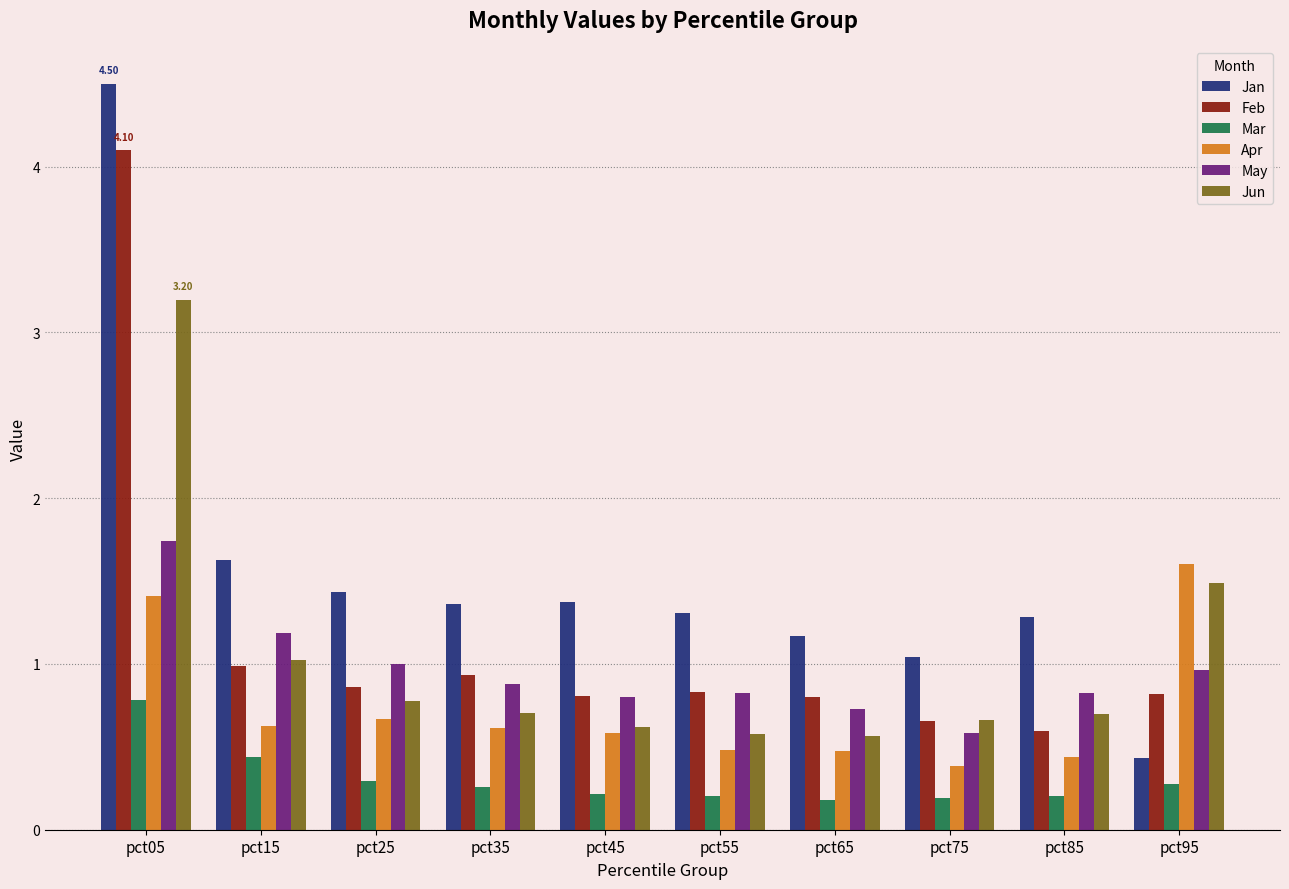

Reading left to right, extract all data points from this chart.

Jan: pct05=4.5	pct15=1.6	pct25=1.4	pct35=1.4	pct45=1.4	pct55=1.3	pct65=1.2	pct75=1.0	pct85=1.3	pct95=0.4
Feb: pct05=4.1	pct15=1.0	pct25=0.9	pct35=0.9	pct45=0.8	pct55=0.8	pct65=0.8	pct75=0.7	pct85=0.6	pct95=0.8
Mar: pct05=0.8	pct15=0.4	pct25=0.3	pct35=0.3	pct45=0.2	pct55=0.2	pct65=0.2	pct75=0.2	pct85=0.2	pct95=0.3
Apr: pct05=1.4	pct15=0.6	pct25=0.7	pct35=0.6	pct45=0.6	pct55=0.5	pct65=0.5	pct75=0.4	pct85=0.4	pct95=1.6
May: pct05=1.7	pct15=1.2	pct25=1.0	pct35=0.9	pct45=0.8	pct55=0.8	pct65=0.7	pct75=0.6	pct85=0.8	pct95=1.0
Jun: pct05=3.2	pct15=1.0	pct25=0.8	pct35=0.7	pct45=0.6	pct55=0.6	pct65=0.6	pct75=0.7	pct85=0.7	pct95=1.5